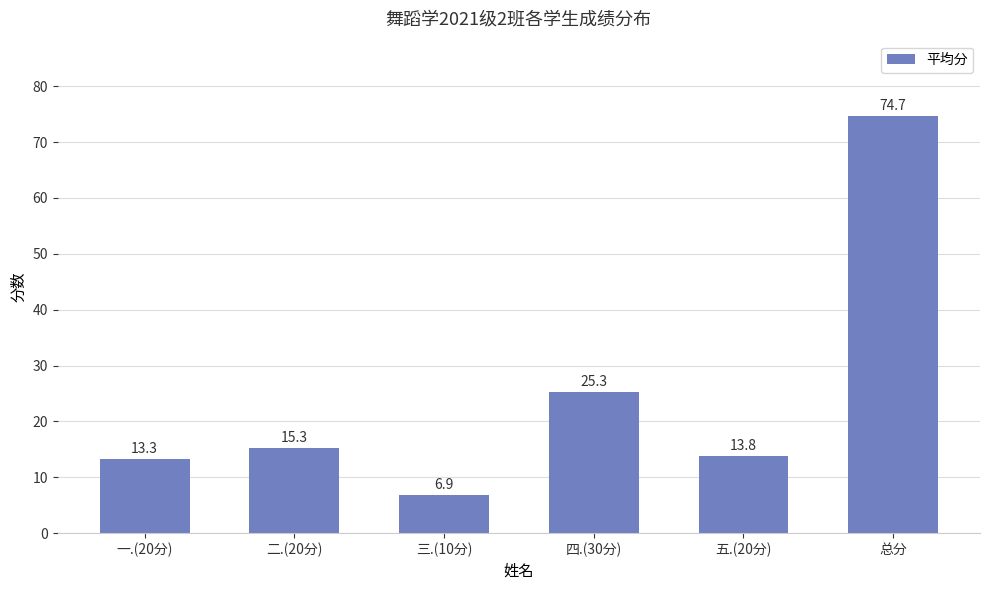

What is the value of the 3rd bar from the left?

6.9